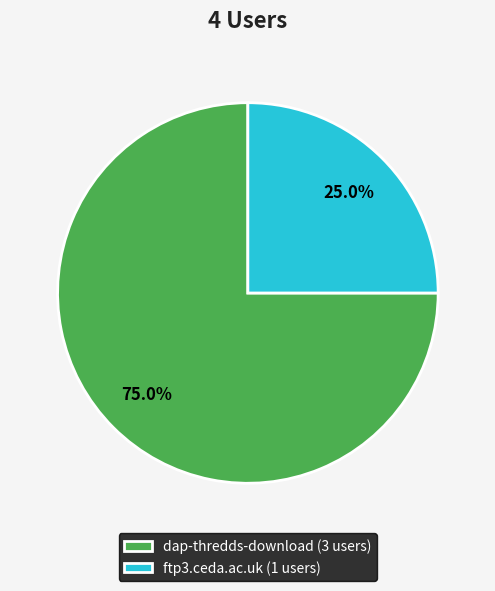

Which category has the smallest portion of the pie?

ftp3.ceda.ac.uk